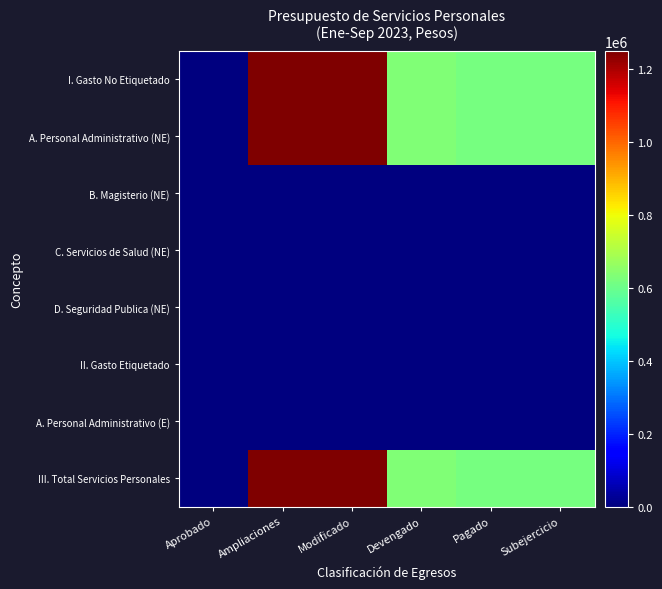

Rank the series at Aprobado from highest to lowest value.

I. Gasto No Etiquetado, A. Personal Administrativo (NE), B. Magisterio (NE), C. Servicios de Salud (NE), D. Seguridad Publica (NE), II. Gasto Etiquetado, A. Personal Administrativo (E), III. Total Servicios Personales